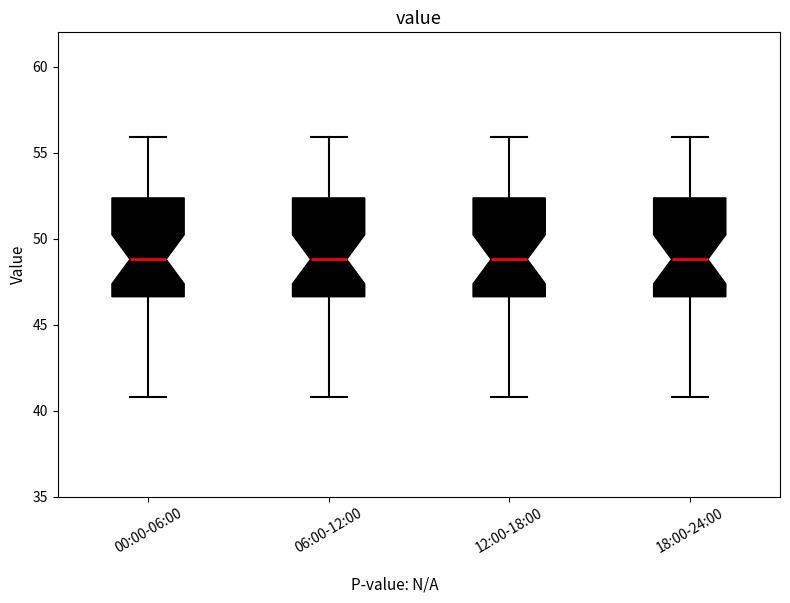

Reading left to right, transcribe this box plot: for each box, give where its median line is, the range the box spans, and where its two whiskers end, as read against the y-axis. The values are not printed on the chart, so give them approximately, as read against the axis.

00:00-06:00: median 49.0, box 46.5 to 52.5, whiskers 41.0 to 56.0
06:00-12:00: median 49.0, box 46.5 to 52.5, whiskers 41.0 to 56.0
12:00-18:00: median 49.0, box 46.5 to 52.5, whiskers 41.0 to 56.0
18:00-24:00: median 49.0, box 46.5 to 52.5, whiskers 41.0 to 56.0